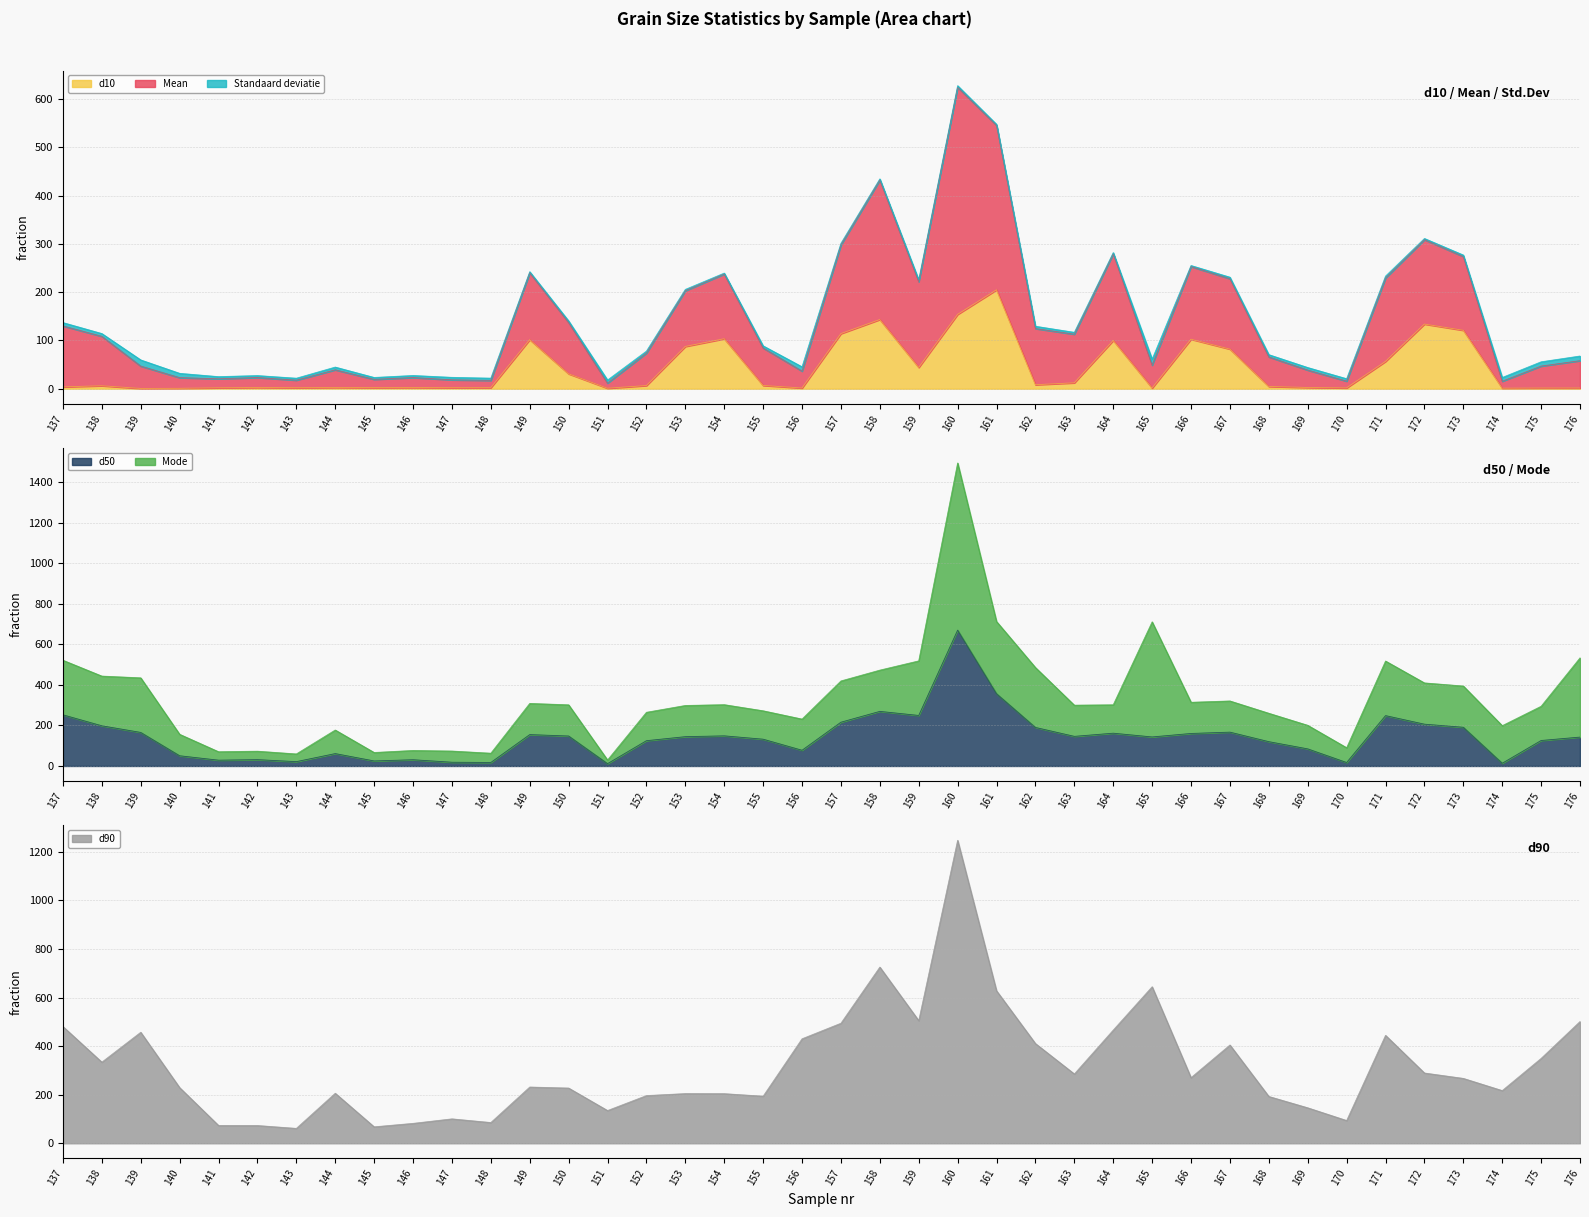

What is the highest value of the d90 series?

1248.0